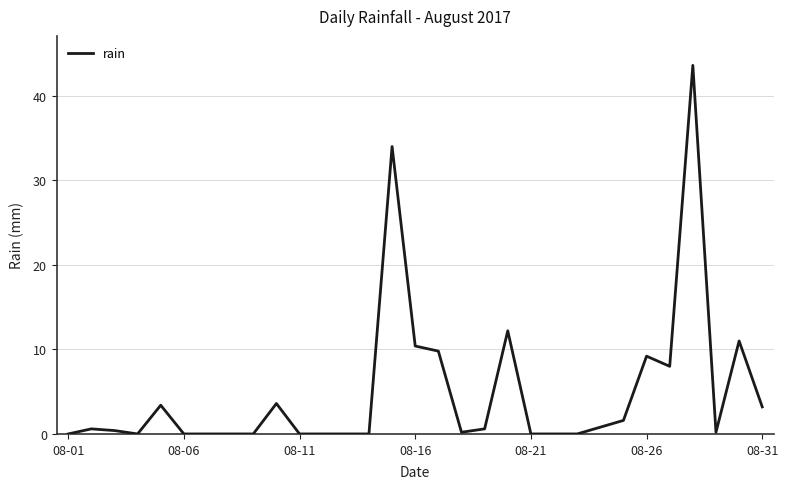

True or false: the data has more than 1 interior local peaks.

True